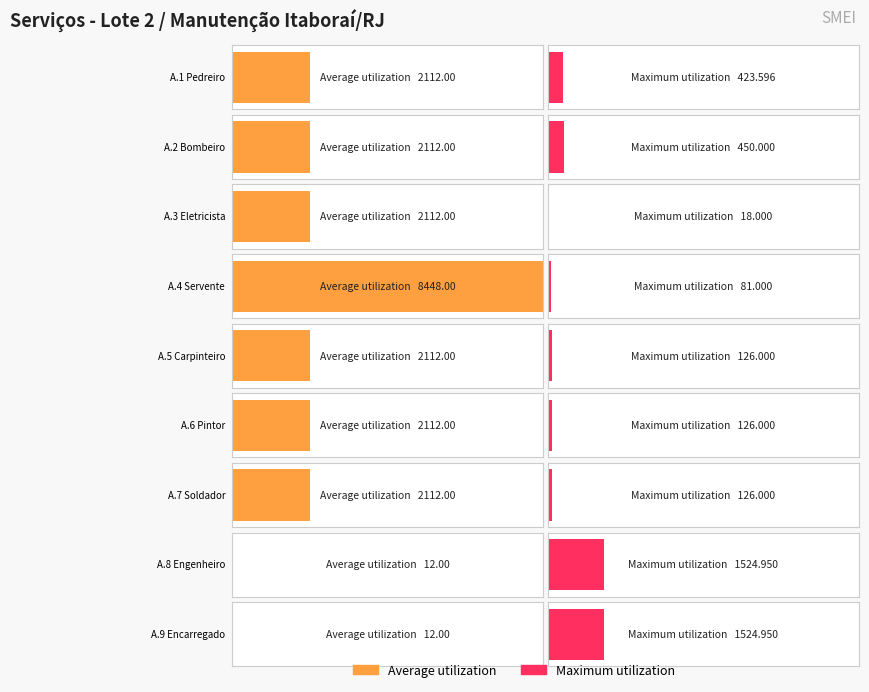

At which label is Average utilization closest to 4230?

A.1 Pedreiro